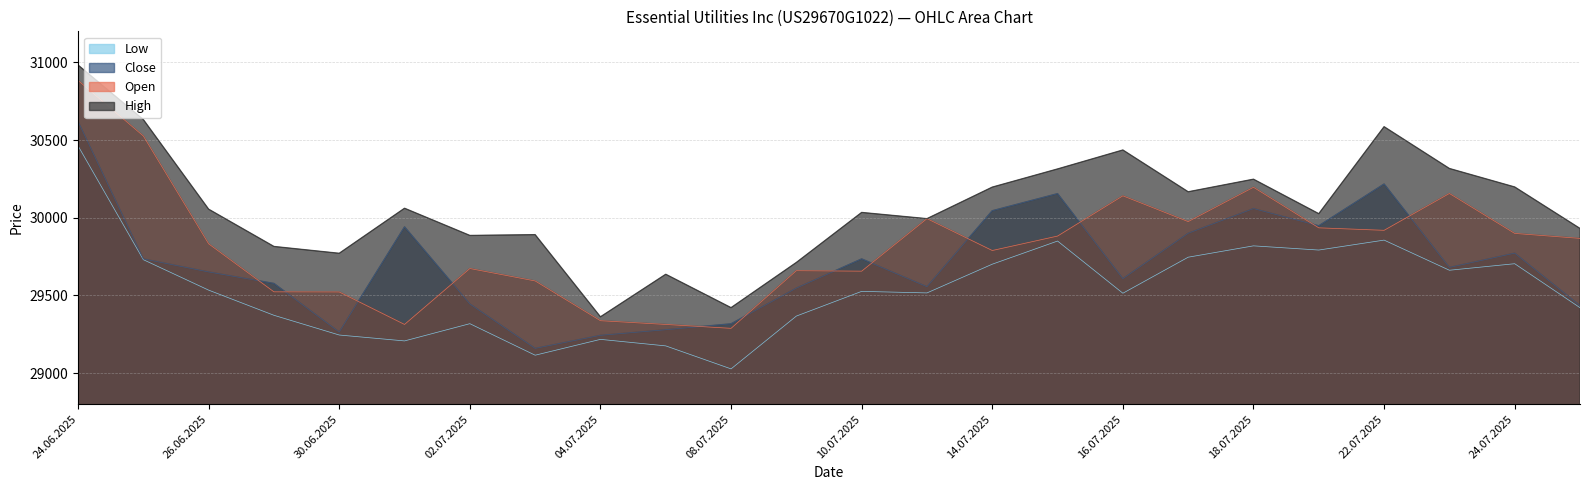

What is the minimum value shown in the chart?

29027